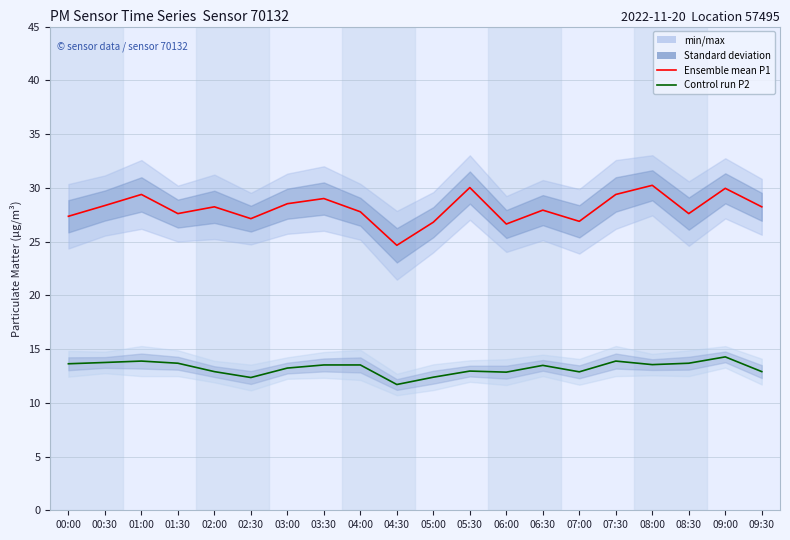

Reading left to right, extract all data points from this chart.

Ensemble mean P1: 00:00=27.4	00:30=28.4	01:00=29.4	01:30=27.6	02:00=28.2	02:30=27.1	03:00=28.5	03:30=29.0	04:00=27.8	04:30=24.6	05:00=26.8	05:30=30.0	06:00=26.6	06:30=27.9	07:00=26.9	07:30=29.4	08:00=30.2	08:30=27.6	09:00=29.9	09:30=28.2
Ensemble mean P2: 00:00=13.6	00:30=13.8	01:00=13.9	01:30=13.7	02:00=12.9	02:30=12.3	03:00=13.2	03:30=13.5	04:00=13.5	04:30=11.7	05:00=12.4	05:30=12.9	06:00=12.8	06:30=13.5	07:00=12.9	07:30=13.9	08:00=13.6	08:30=13.7	09:00=14.3	09:30=12.9